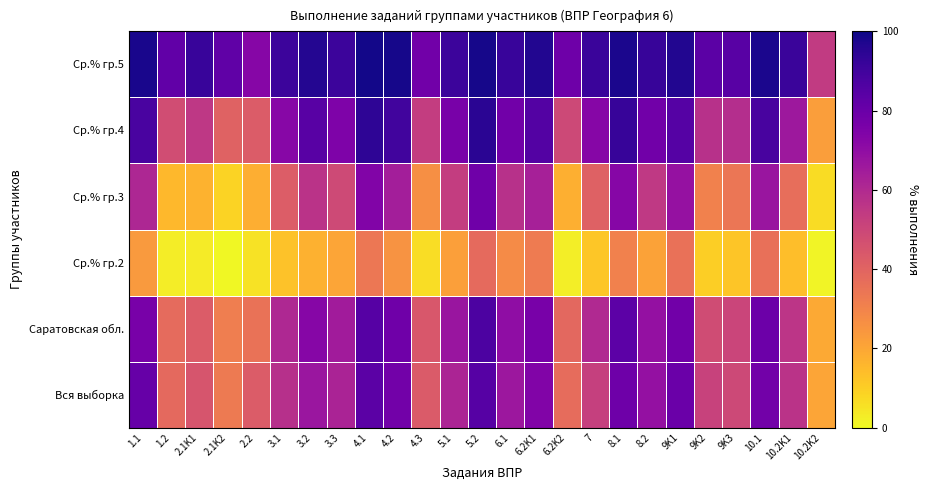

Reading left to right, extract all data points from this chart.

Вся выборка: 1.1=81.2	1.2=38.6	2.1K1=45.0	2.1K2=33.0	2.2=42.8	3.1=58.1	3.2=67.1	3.3=62.2	4.1=83.7	4.2=78.0	4.3=43.1	5.1=62.0	5.2=85.1	6.1=66.5	6.2K1=74.2	6.2K2=37.1	7=52.5	8.1=79.0	8.2=69.0	9K1=79.8	9K2=51.8	9K3=49.4	10.1=77.8	10.2K1=56.9	10.2K2=20.6
Саратовская обл.: 1.1=76.4	1.2=37.6	2.1K1=42.7	2.1K2=31.9	2.2=35.3	3.1=60.9	3.2=72.8	3.3=64.9	4.1=84.8	4.2=78.7	4.3=44.2	5.1=67.3	5.2=87.2	6.1=70.0	6.2K1=76.5	6.2K2=39.0	7=60.5	8.1=83.3	8.2=68.9	9K1=78.5	9K2=48.4	9K3=50.5	10.1=79.5	10.2K1=55.9	10.2K2=19.3
Ср.% гр.2: 1.1=23.5	1.2=3.0	2.1K1=3.3	2.1K2=0.6	2.2=5.4	3.1=13.1	3.2=17.6	3.3=20.7	4.1=33.6	4.2=25.6	4.3=6.3	5.1=21.9	5.2=38.1	6.1=27.8	6.2K1=32.4	6.2K2=2.5	7=12.1	8.1=30.5	8.2=21.1	9K1=35.7	9K2=10.1	9K3=12.2	10.1=36.0	10.2K1=14.0	10.2K2=1.5
Ср.% гр.3: 1.1=61.0	1.2=15.5	2.1K1=16.8	2.1K2=8.9	2.2=18.3	3.1=42.5	3.2=56.9	3.3=49.2	4.1=74.0	4.2=64.2	4.3=26.7	5.1=53.4	5.2=78.8	6.1=57.7	6.2K1=63.5	6.2K2=17.8	7=41.3	8.1=73.0	8.2=55.0	9K1=68.6	9K2=30.5	9K3=34.1	10.1=67.5	10.2K1=36.8	10.2K2=6.7
Ср.% гр.4: 1.1=88.0	1.2=47.7	2.1K1=55.4	2.1K2=41.0	2.2=42.6	3.1=72.6	3.2=84.5	3.3=75.0	4.1=94.2	4.2=89.9	4.3=53.2	5.1=76.4	5.2=95.0	6.1=78.2	6.2K1=85.7	6.2K2=49.6	7=72.8	8.1=92.3	8.2=78.3	9K1=85.4	9K2=57.5	9K3=58.6	10.1=88.3	10.2K1=66.4	10.2K2=22.5
Ср.% гр.5: 1.1=98.3	1.2=82.4	2.1K1=91.9	2.1K2=82.4	2.2=72.8	3.1=91.2	3.2=96.4	3.3=91.3	4.1=99.0	4.2=98.5	4.3=78.3	5.1=91.4	5.2=98.6	6.1=91.8	6.2K1=96.7	6.2K2=79.2	7=91.6	8.1=97.9	8.2=92.3	9K1=96.5	9K2=83.7	9K3=84.6	10.1=97.8	10.2K1=91.5	10.2K2=54.0